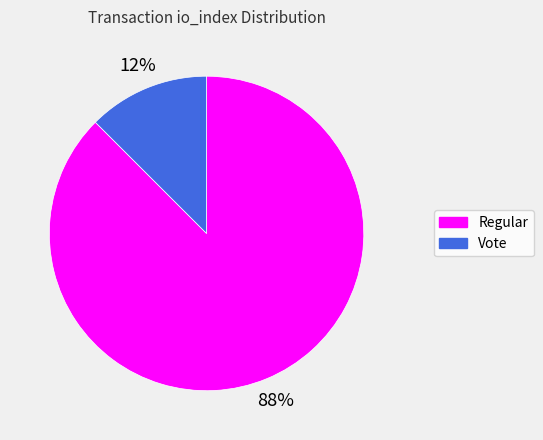

To the nearest percent, what is the average slice percentage?

50%